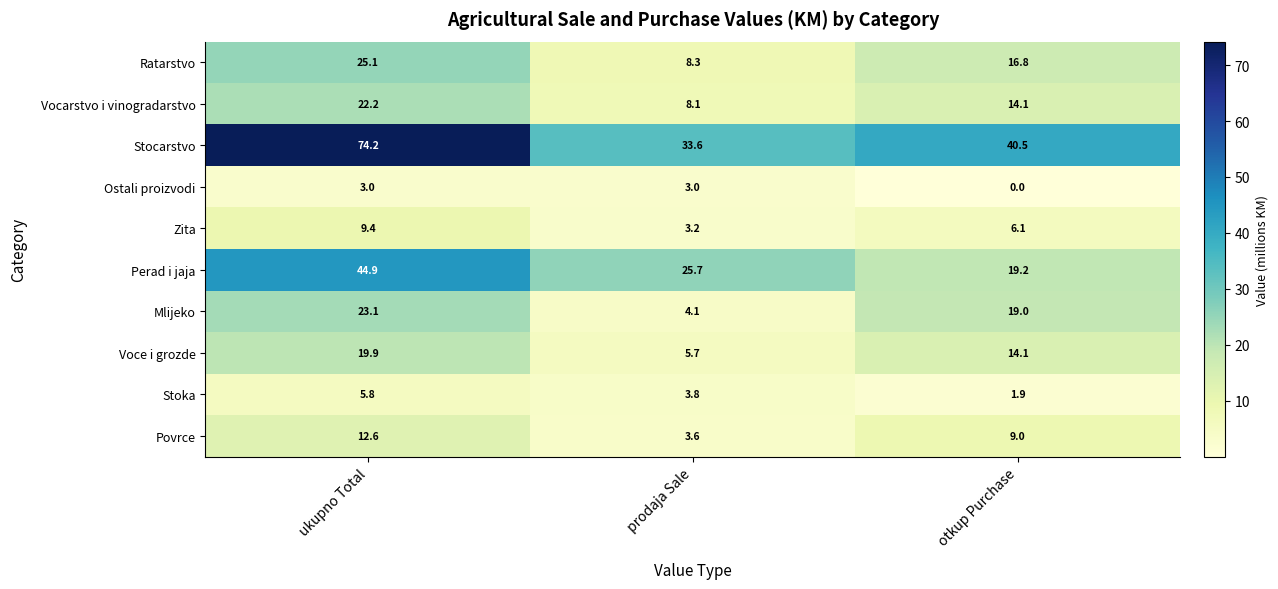

At which label is Stocarstvo closest to 53?

otkup Purchase